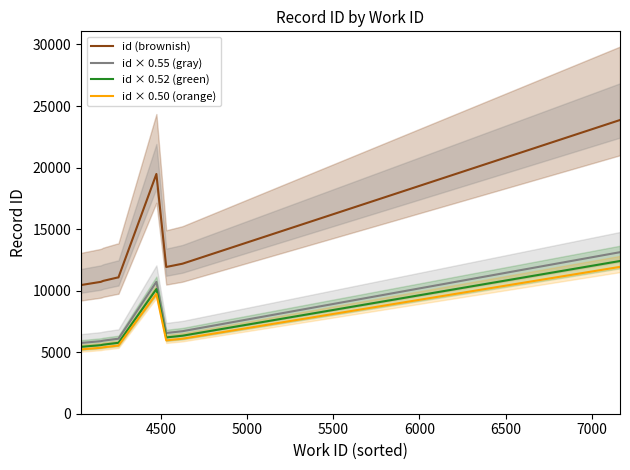

What is the minimum value for id × 0.55 (gray)?

5750.3